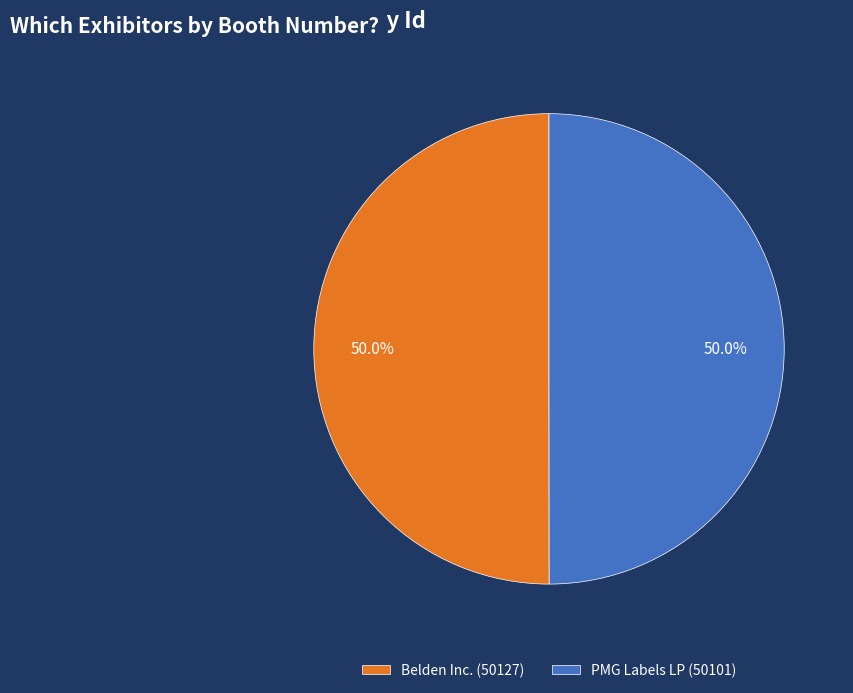

Combined, do PMG Labels LP and Belden Inc. account for over 50%?

Yes